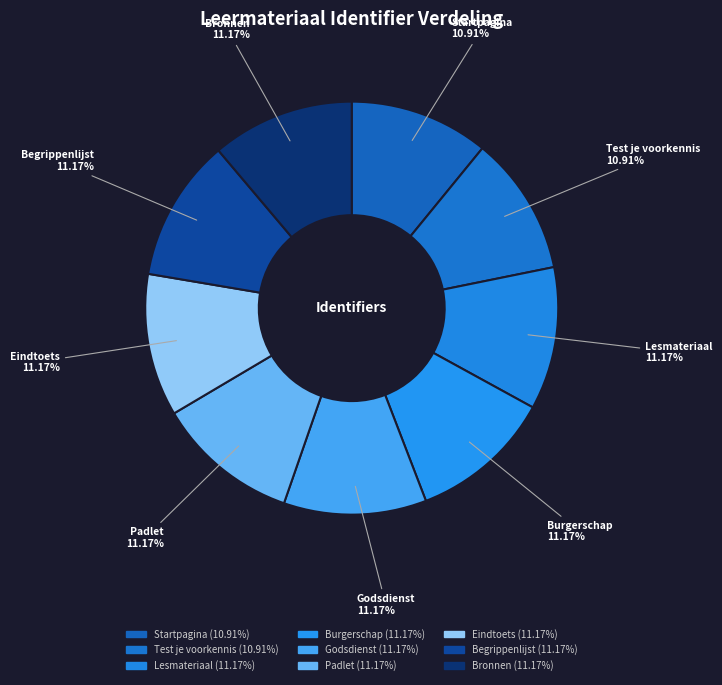

What percentage is the Begrippenlijst slice, to the nearest percent?

11%